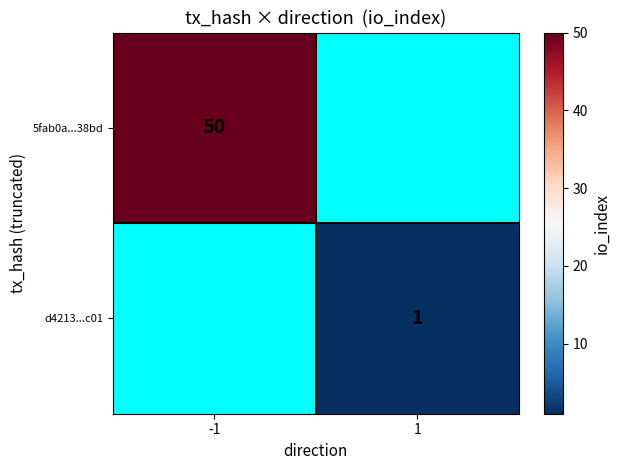

True or false: 5fab0a...38bd has a value of 50 at -1.

True